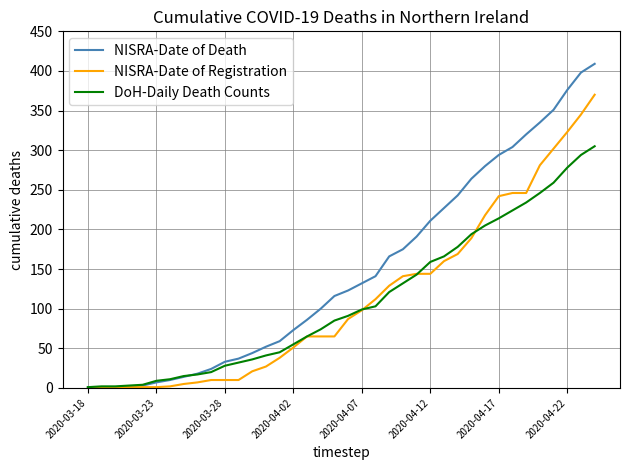

List the series in order of their peak value, lowest first.

DoH-Daily Death Counts, NISRA-Date of Registration, NISRA-Date of Death